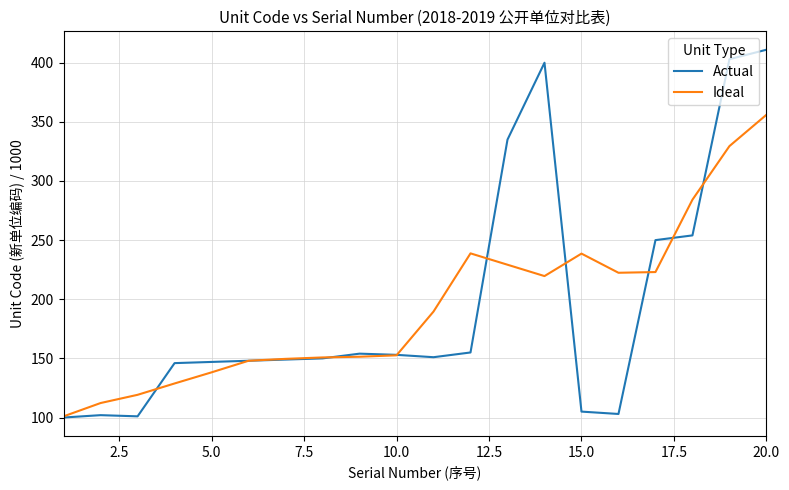

Which series has the widest spread of values?

Actual